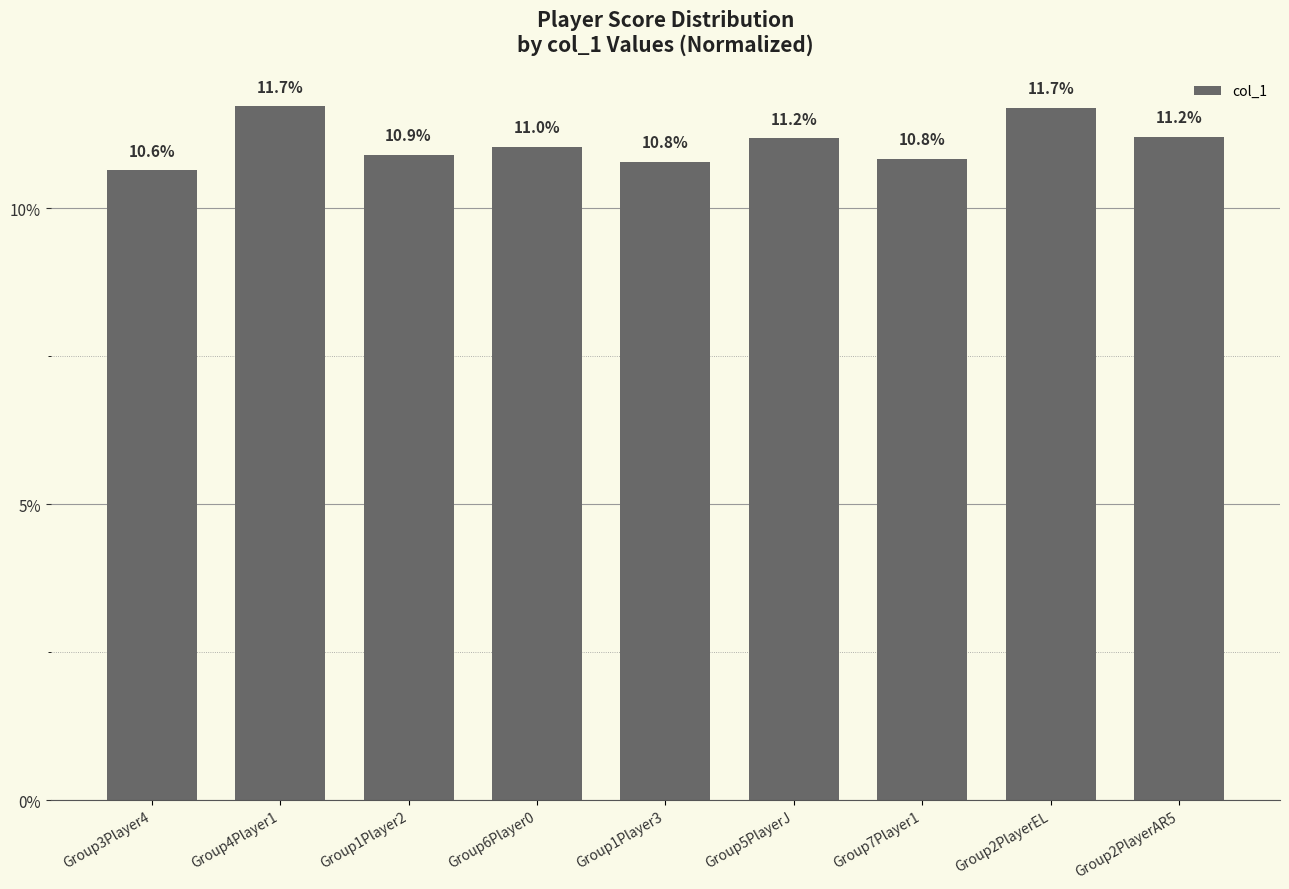

What position from the right is Group7Player1?

3